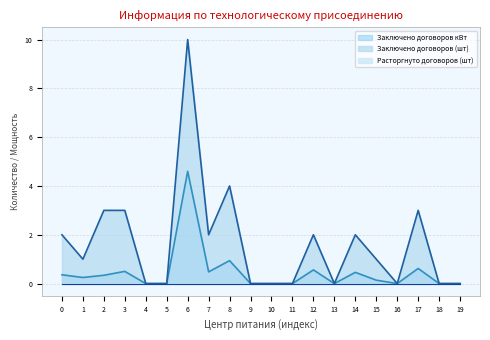

What is the difference between the second highest and second lowest values in the Заключено договоров (шт) series?

4.0